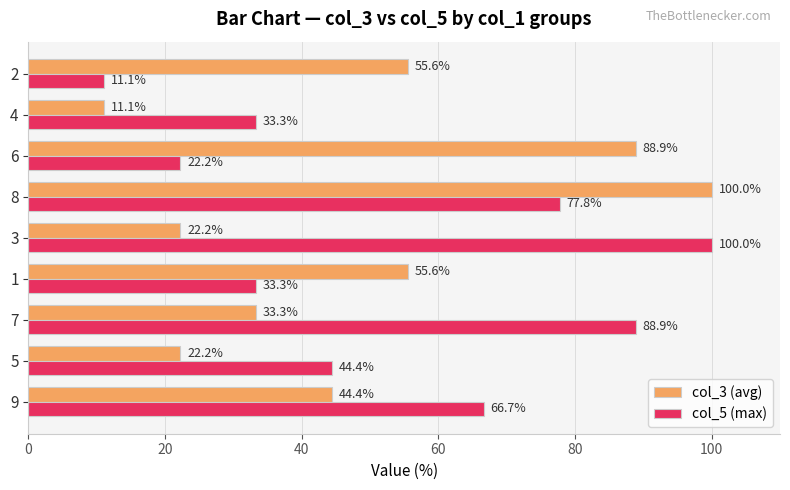

What is the difference between the maximum and minimum values in the col_3 (avg) series?

88.9